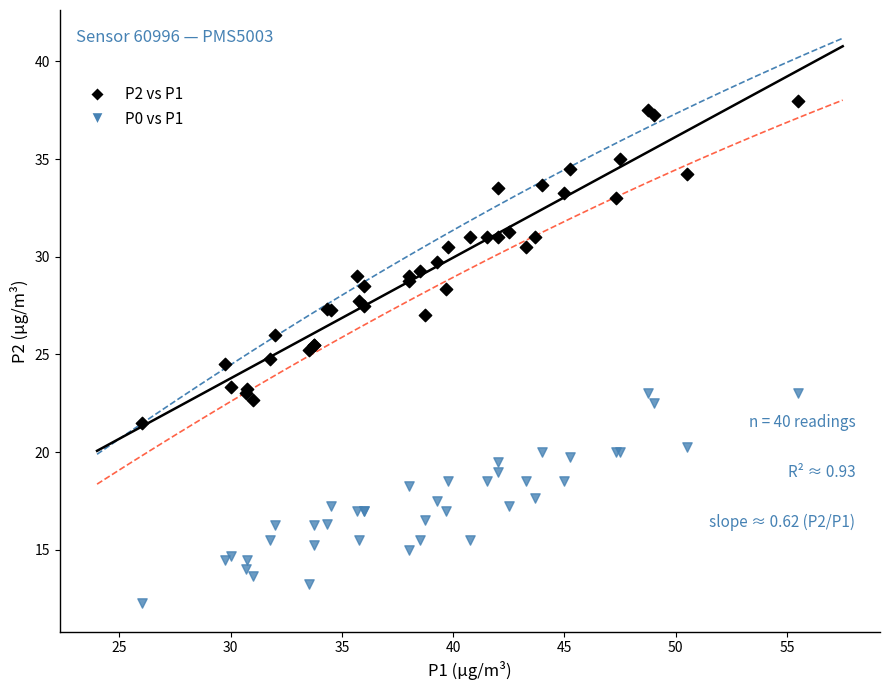

Which series reaches the maximum Y coordinate?

P2 vs P1